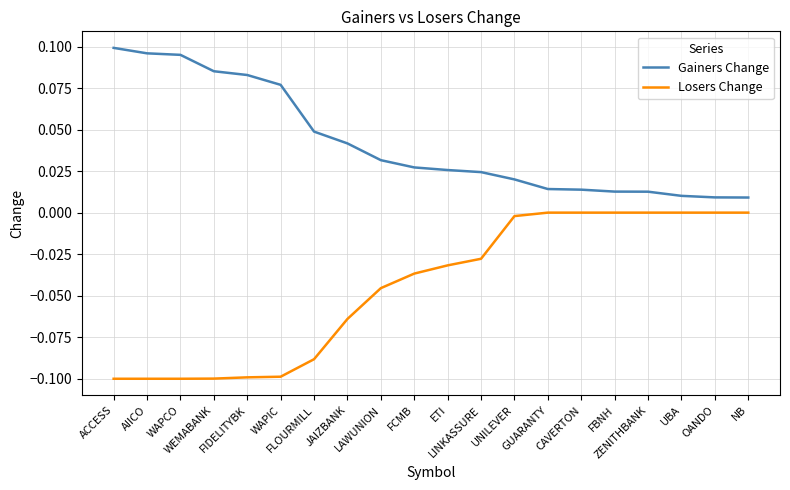

Rank the series by their maximum value, from lowest to highest.

Losers Change, Gainers Change